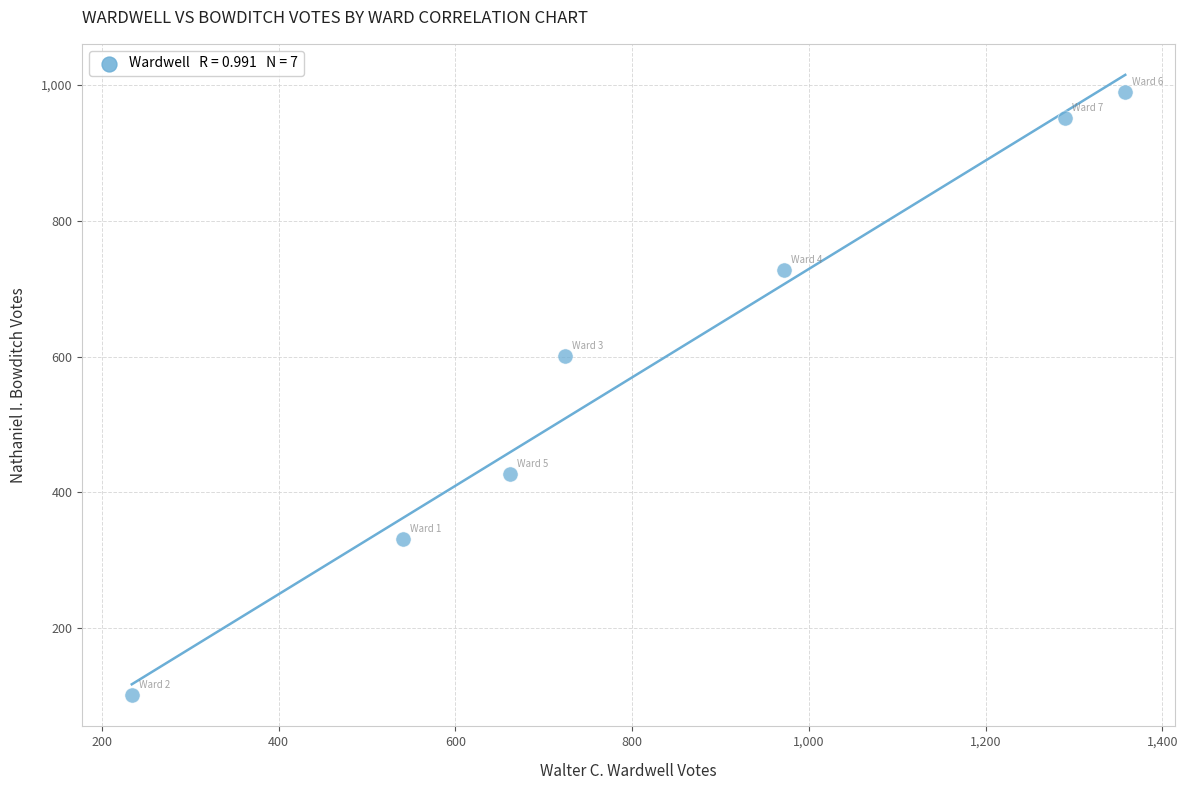

What Y value in the scatter plot is closest to 545?

601